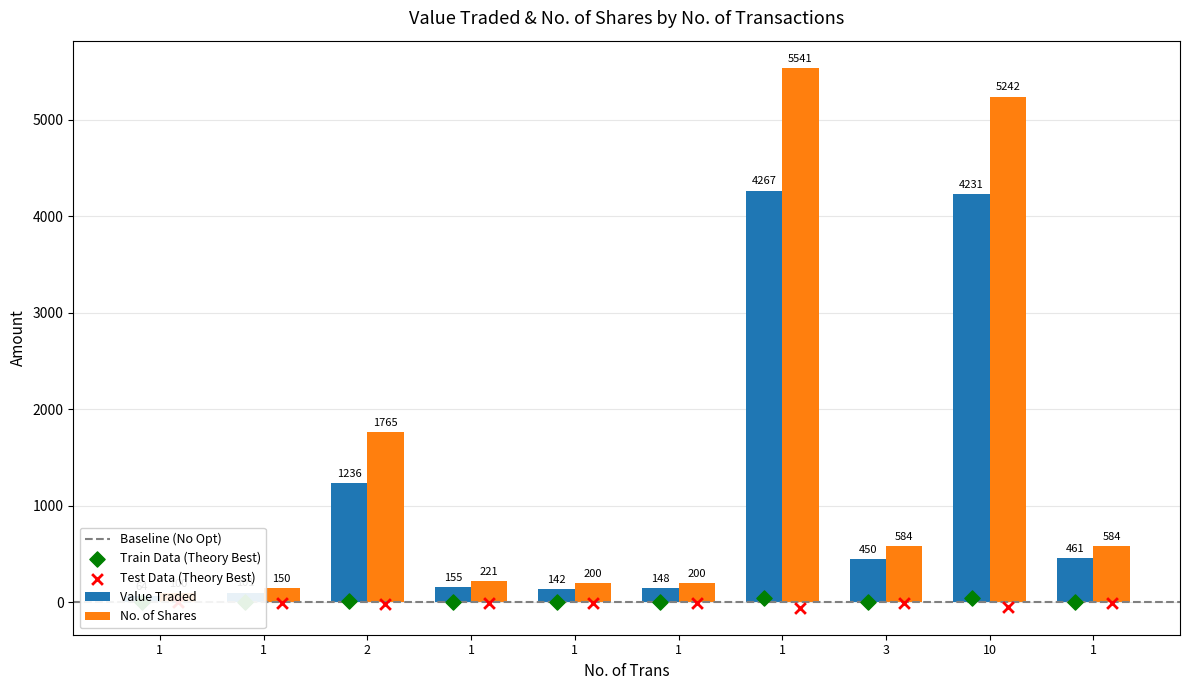

Which series has the largest total across all categories?

No. of Shares